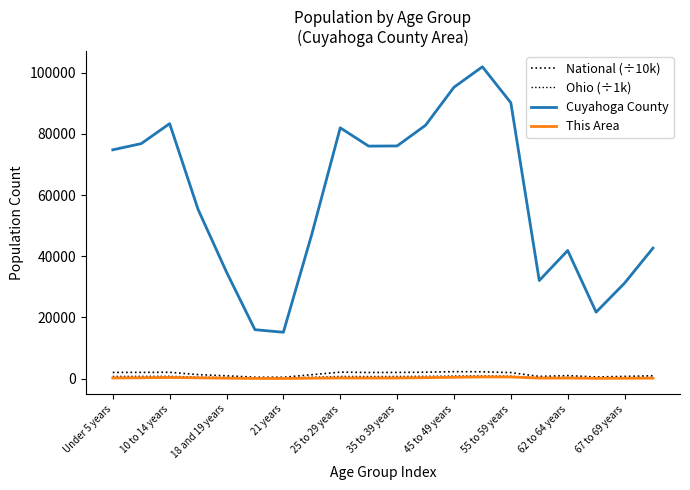

True or false: National (÷10k) and Cuyahoga County intersect in this chart.

False